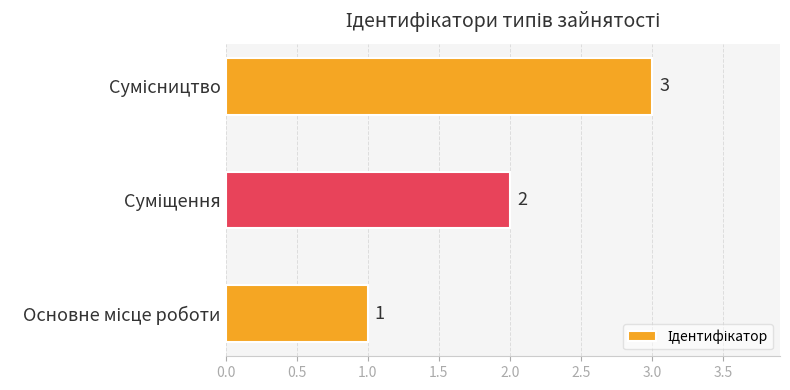

Does the chart contain stacked bars?

No